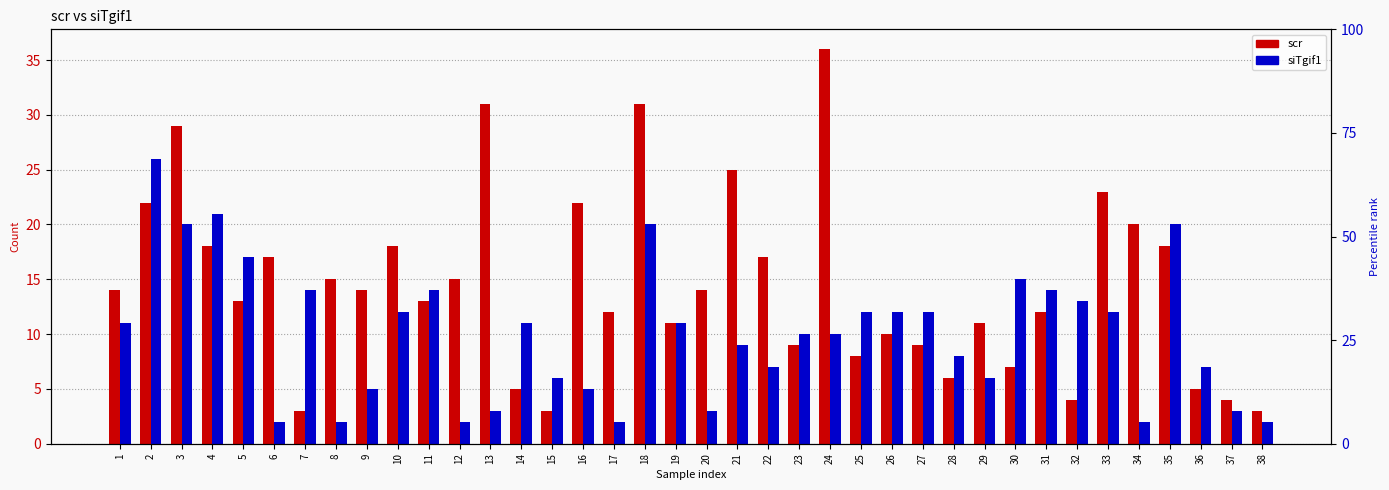

Which has a higher value, 11 or 35?

35